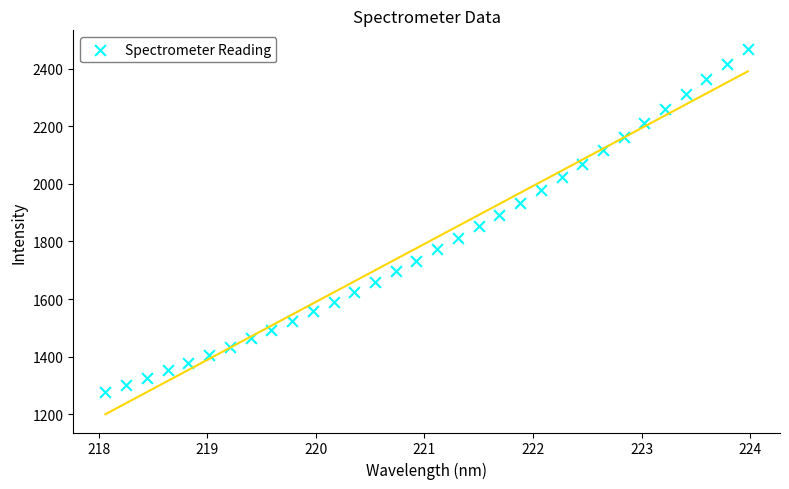

What is the range of Y values (max minus min)?

1194.1